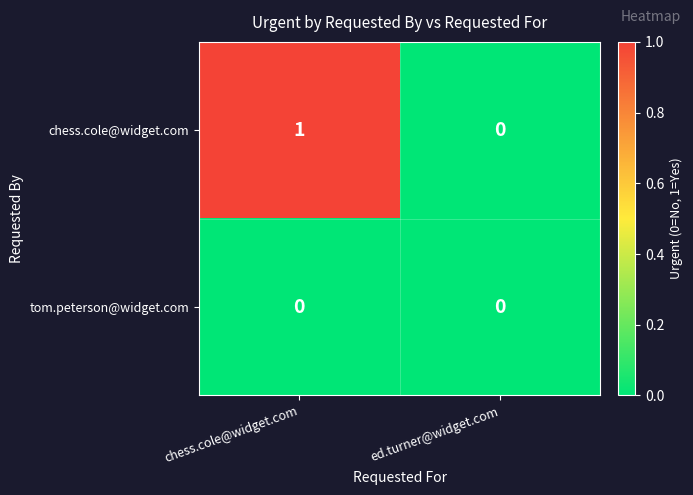

At which label is chess.cole@widget.com closest to 0?

ed.turner@widget.com